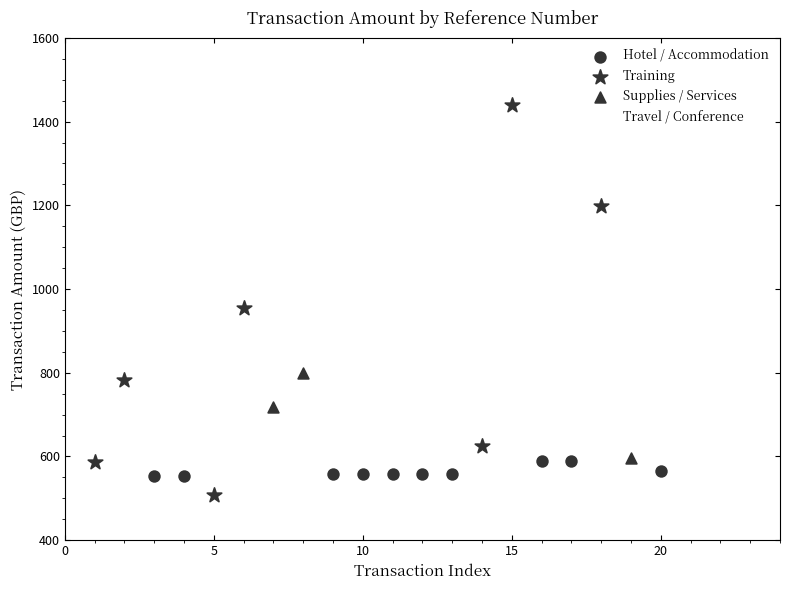

Which series contains the highest Y value?

Training